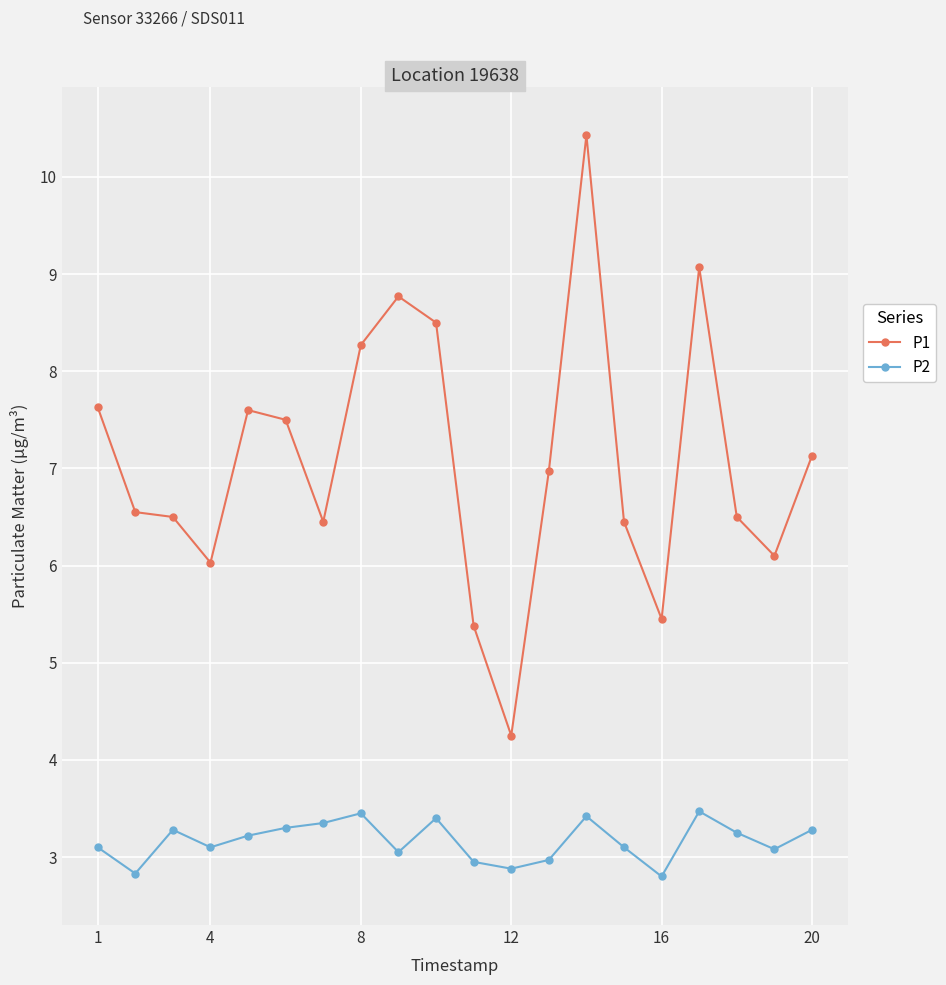

Rank the series by their maximum value, from highest to lowest.

P1, P2